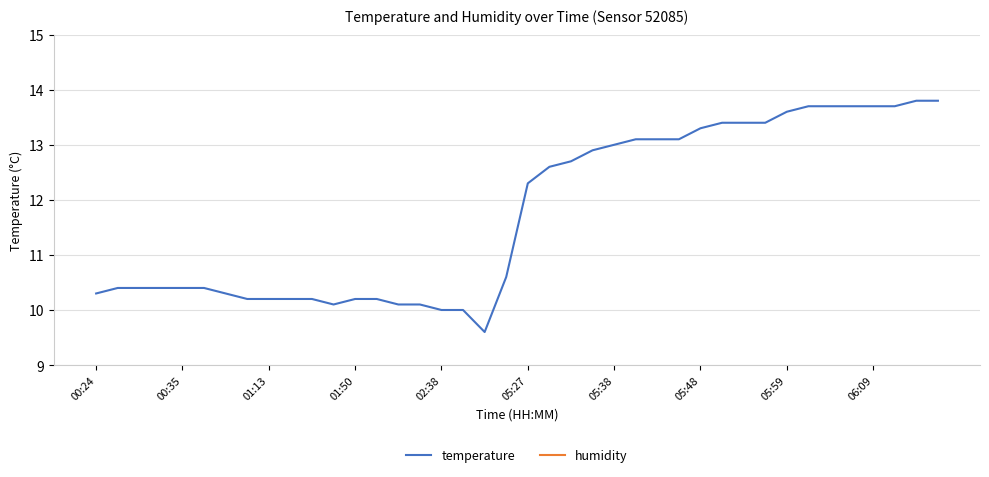

How many data points in temperature are less than 12?

20